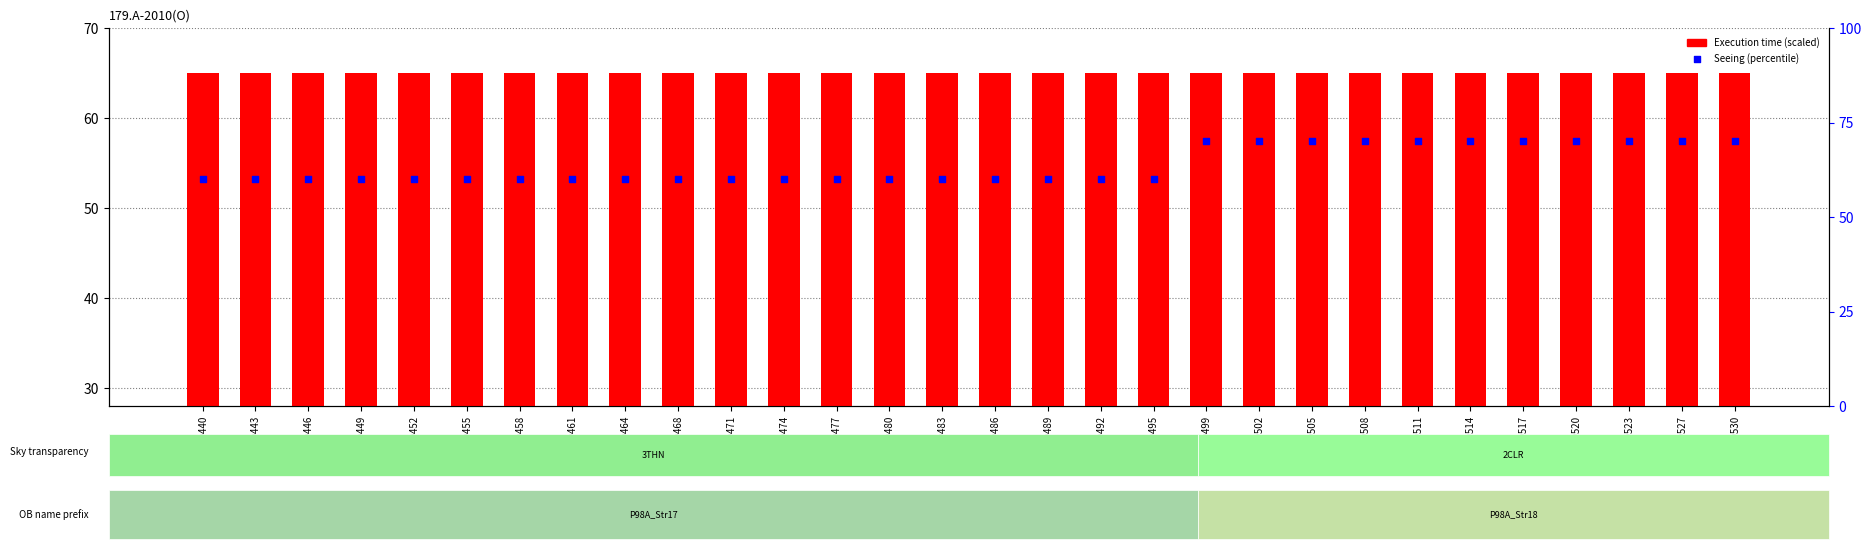

At how many categories does at least one series exceed 62?

30